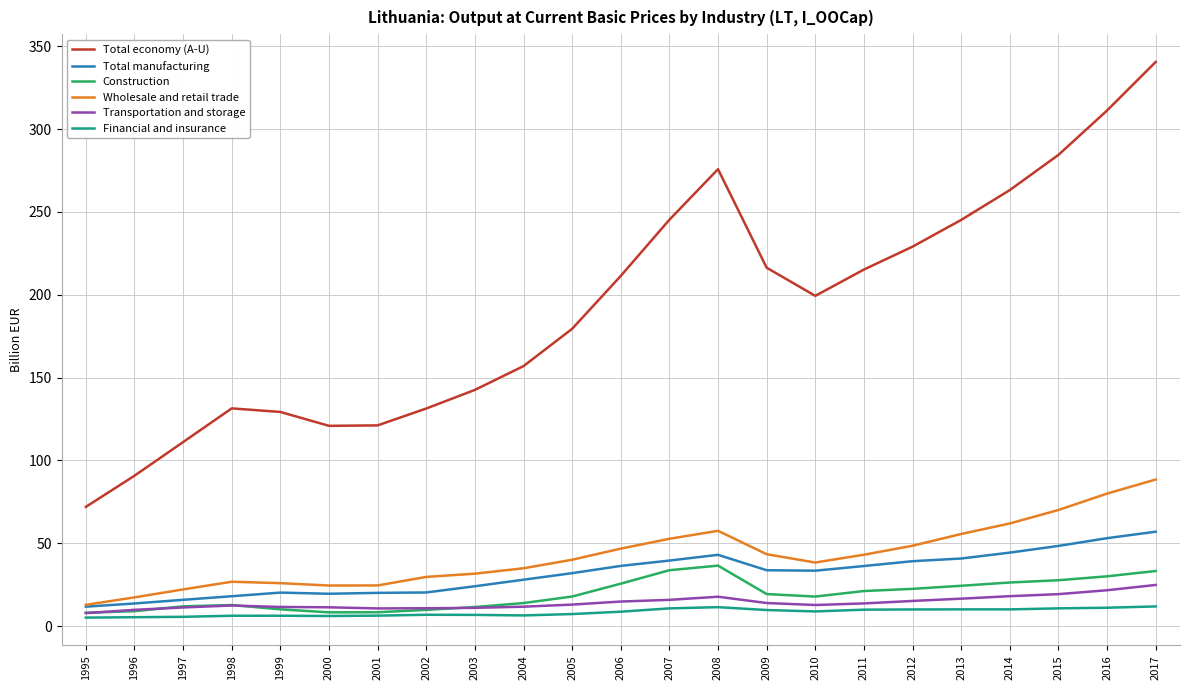

True or false: Total economy (A-U) and Wholesale and retail trade cross at least once.

False